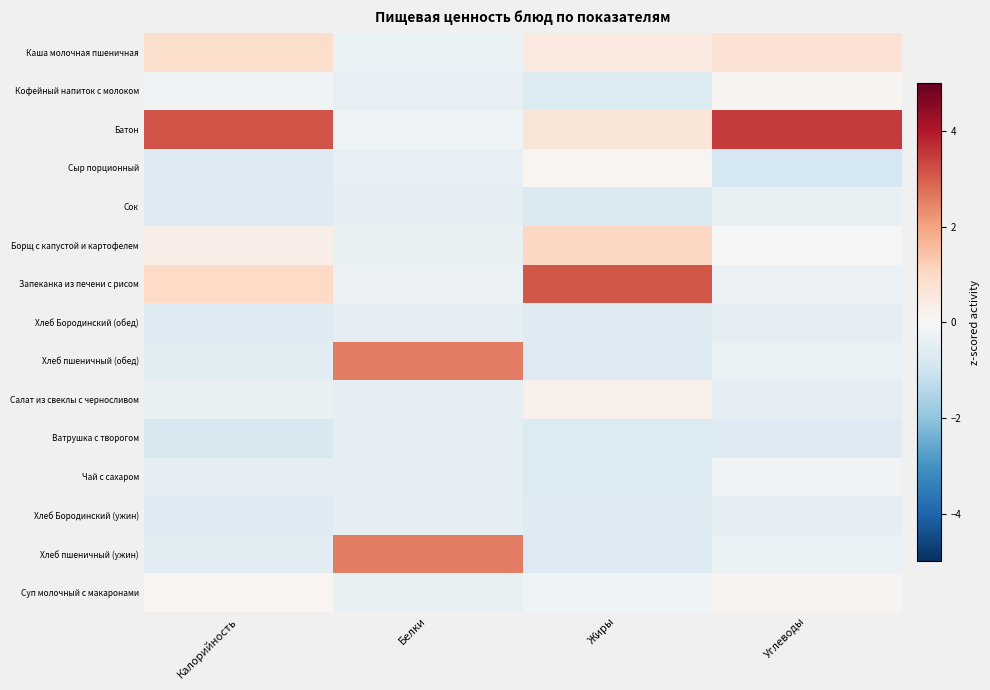

Reading left to right, extract all data points from this chart.

Каша молочная пшеничная: Калорийность=0.9	Белки=-0.3	Жиры=0.5	Углеводы=0.7
Кофейный напиток с молоком: Калорийность=-0.2	Белки=-0.4	Жиры=-0.7	Углеводы=0.1
Батон: Калорийность=3.1	Белки=-0.2	Жиры=0.6	Углеводы=3.5
Сыр порционный: Калорийность=-0.7	Белки=-0.4	Жиры=0.1	Углеводы=-0.9
Сок: Калорийность=-0.6	Белки=-0.5	Жиры=-0.7	Углеводы=-0.4
Борщ с капустой и картофелем: Калорийность=0.3	Белки=-0.4	Жиры=1.0	Углеводы=-0.0
Запеканка из печени с рисом: Калорийность=1.0	Белки=-0.3	Жиры=3.1	Углеводы=-0.3
Хлеб Бородинский (обед): Калорийность=-0.7	Белки=-0.4	Жиры=-0.6	Углеводы=-0.5
Хлеб пшеничный (обед): Калорийность=-0.5	Белки=2.5	Жиры=-0.7	Углеводы=-0.3
Салат из свеклы с черносливом: Калорийность=-0.4	Белки=-0.4	Жиры=0.3	Углеводы=-0.4
Ватрушка с творогом: Калорийность=-0.8	Белки=-0.5	Жиры=-0.7	Углеводы=-0.6
Чай с сахаром: Калорийность=-0.4	Белки=-0.4	Жиры=-0.7	Углеводы=-0.2
Хлеб Бородинский (ужин): Калорийность=-0.7	Белки=-0.4	Жиры=-0.6	Углеводы=-0.5
Хлеб пшеничный (ужин): Калорийность=-0.5	Белки=2.5	Жиры=-0.7	Углеводы=-0.3
Суп молочный с макаронами: Калорийность=0.1	Белки=-0.4	Жиры=-0.2	Углеводы=0.1